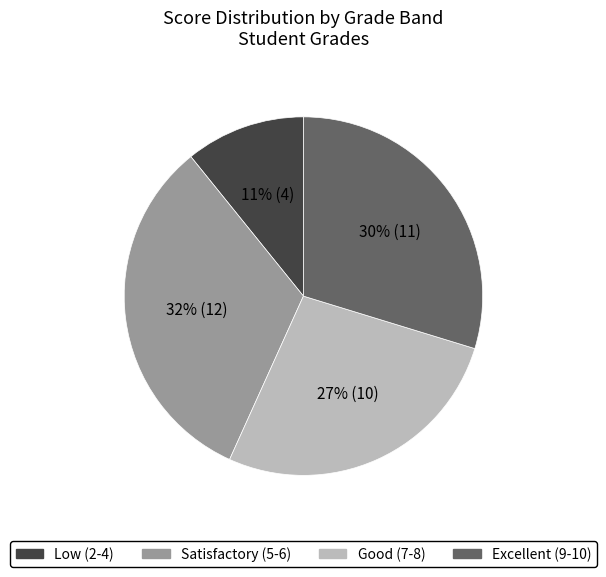

Does any single category account for the majority?

No